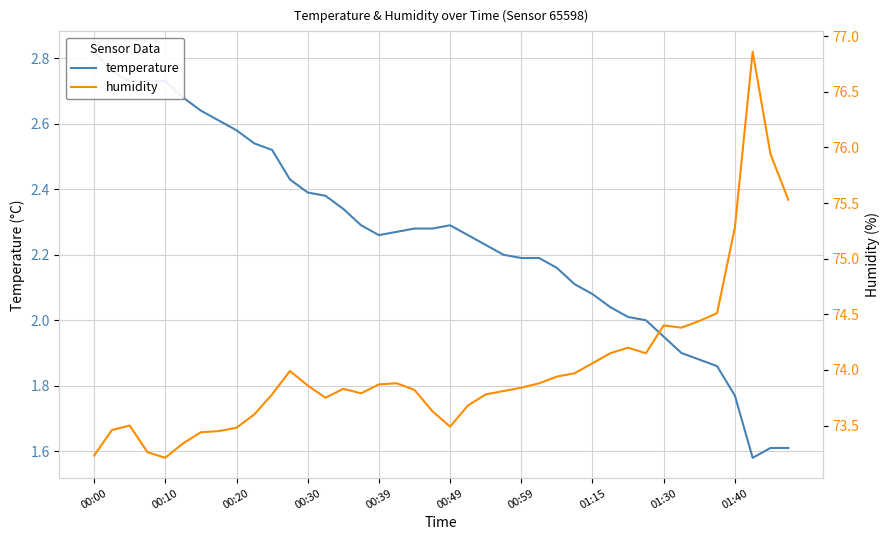

At how many categories does at least one series exceed 26?

40